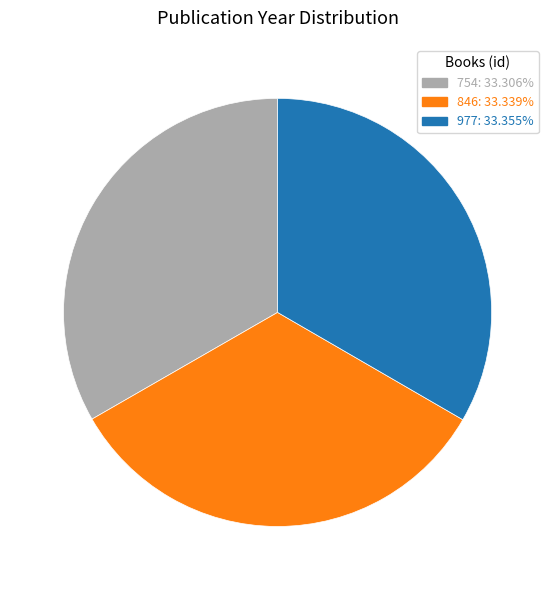

Do 846: 33.339% and 977: 33.355% together represent more than half of the pie?

Yes